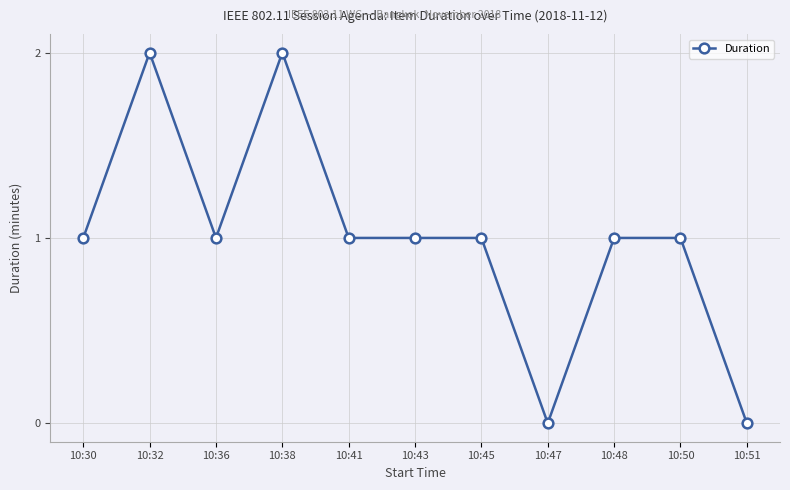

Where is the first local minimum?

10:36